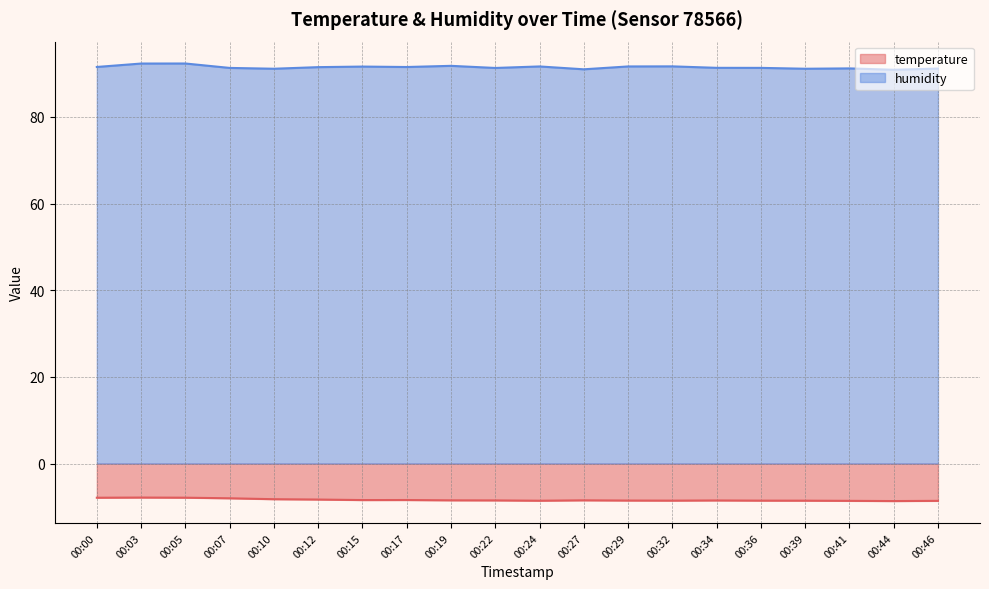

Rank the series by their maximum value, from highest to lowest.

humidity, temperature